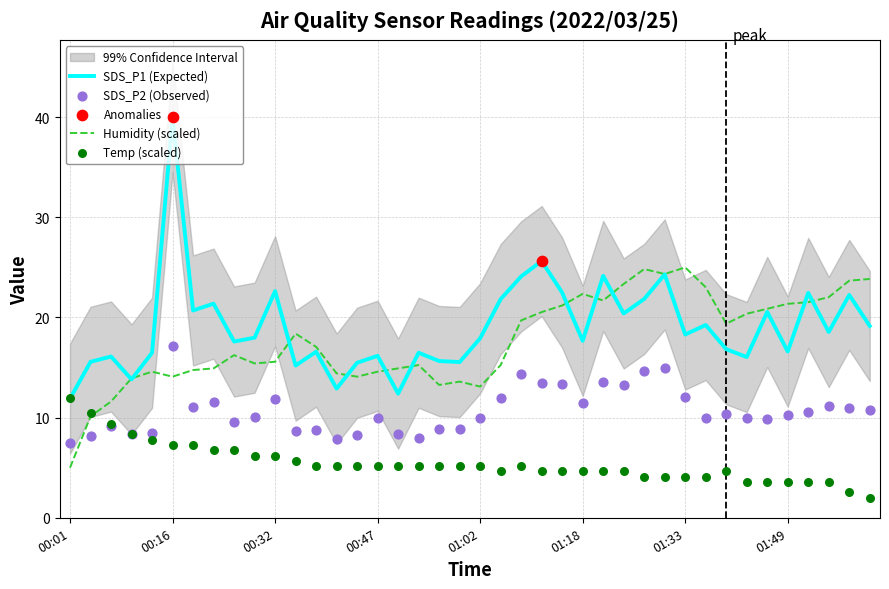

Which series reaches the minimum Y coordinate?

Temp